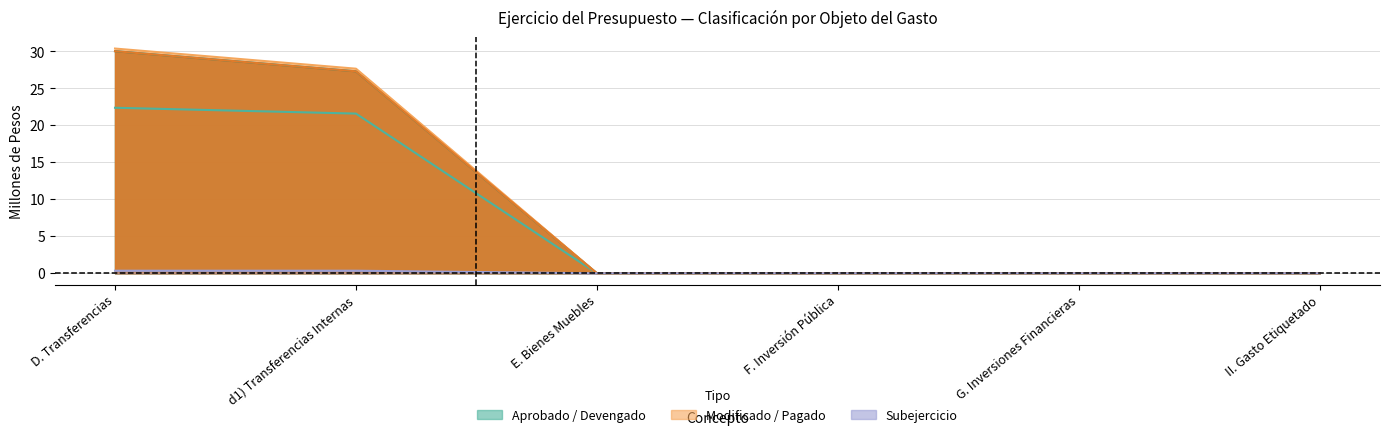

What is the average value of the Modificado series?

9.7